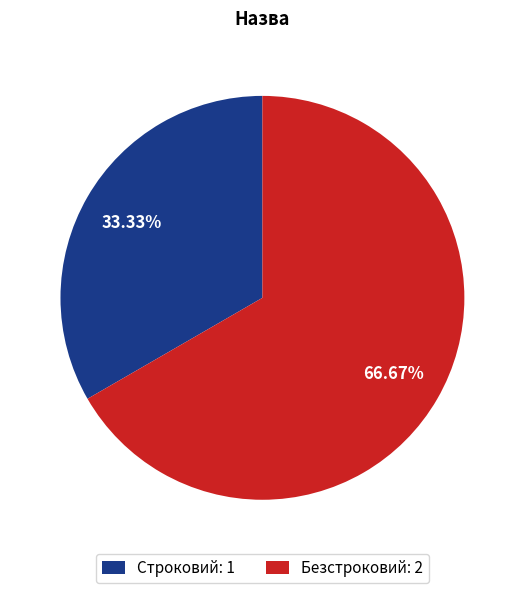

What percentage is NOT represented by Безстроковий?

33.3%